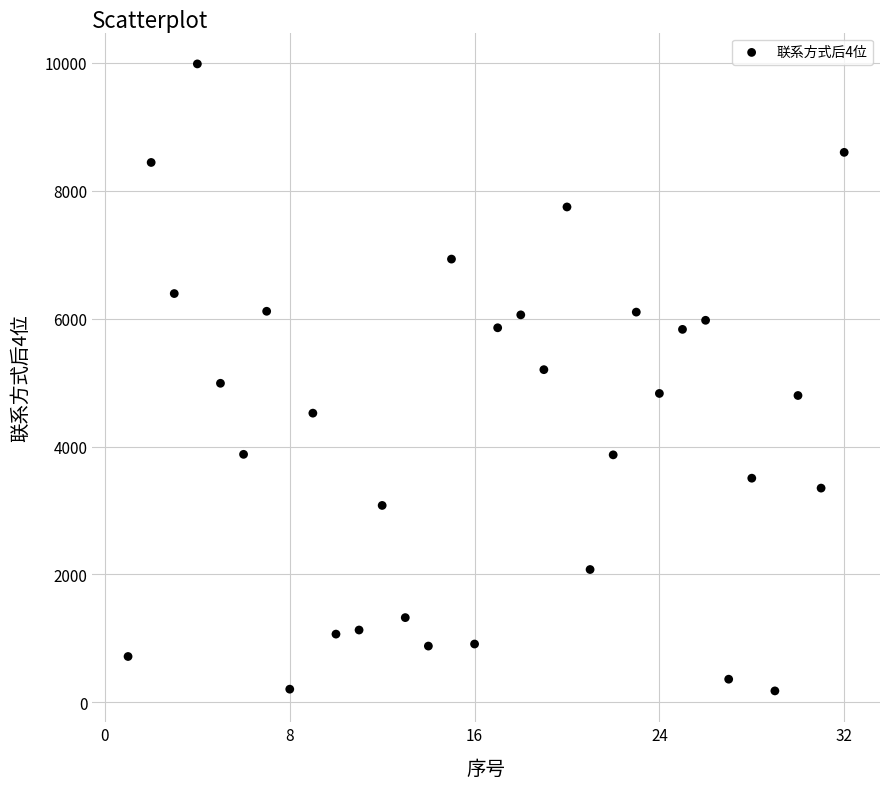

What is the range of X values (max minus min)?

31